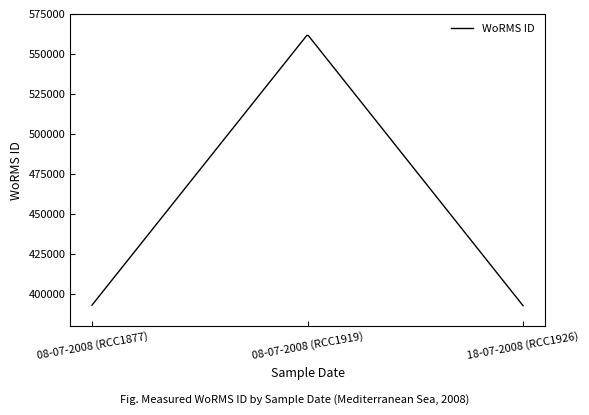

What is the difference between the maximum and minimum values?

168790.7